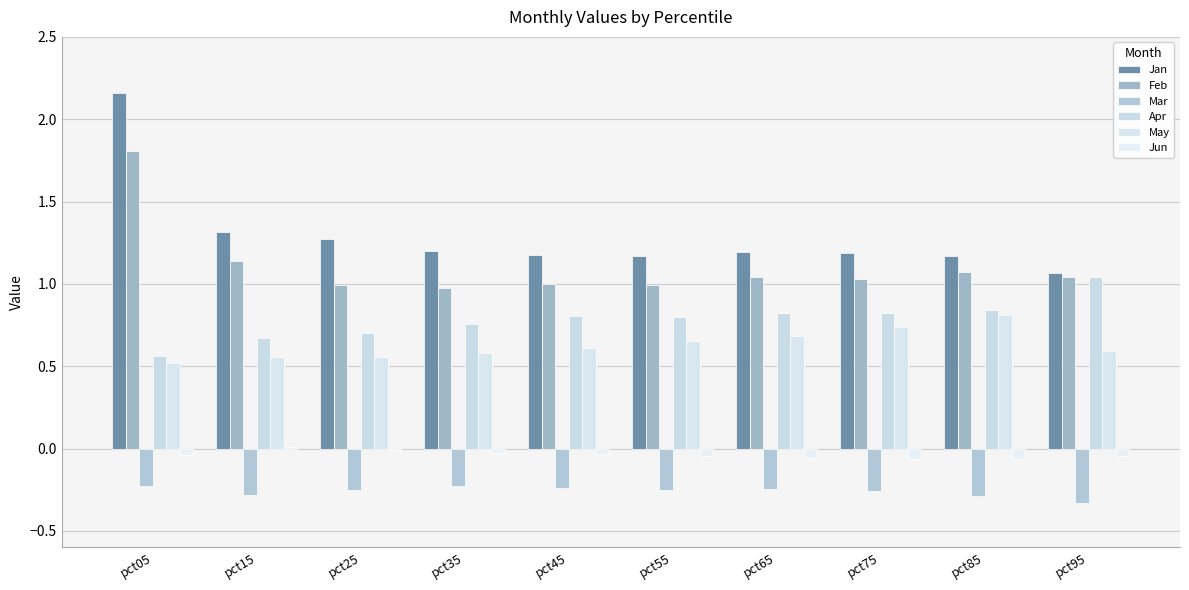

The May series shows 0.7 at pct55. True or false?

True